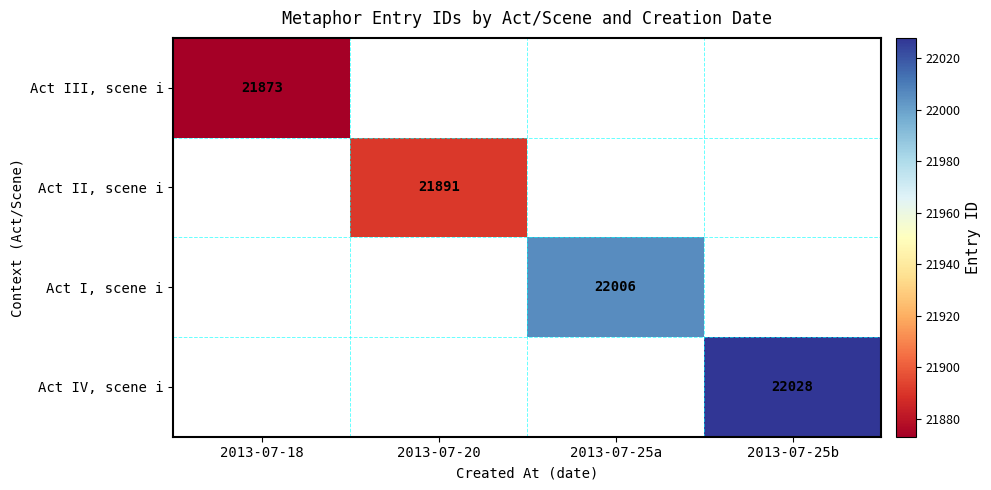

The Act I, scene i series shows 15300 at 2013-07-25a. True or false?

False